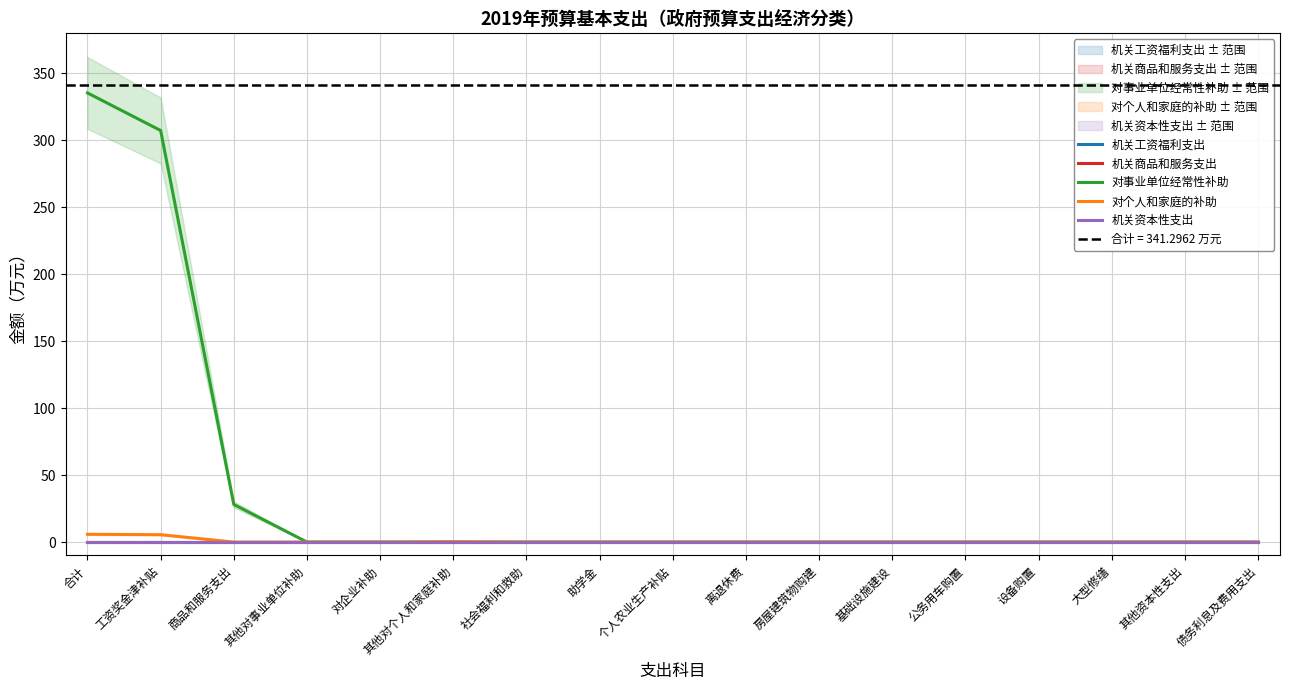

Between 商品和服务支出 and 离退休费, which is larger?

商品和服务支出